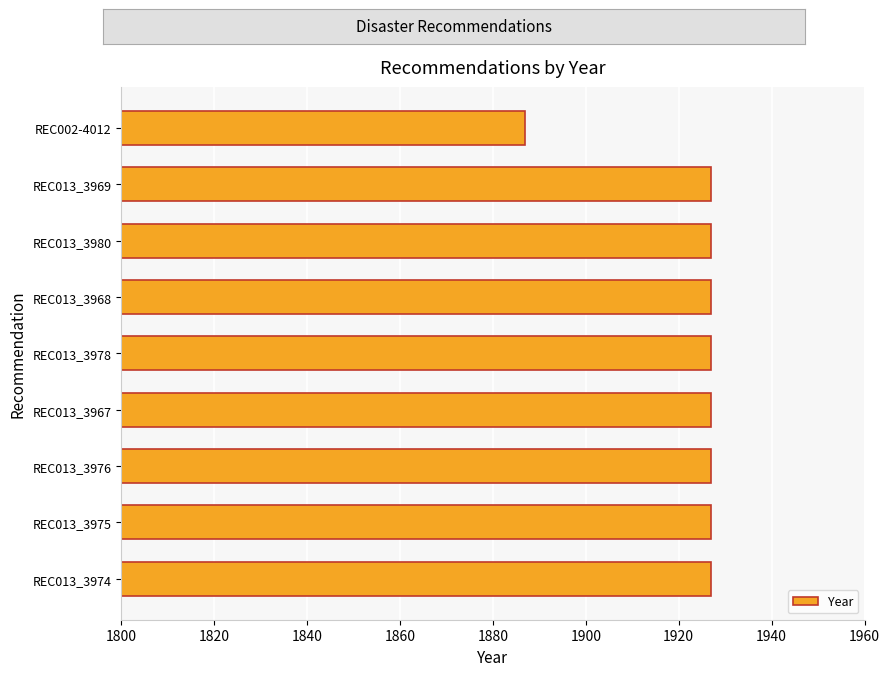

What is the difference between the values at REC002-4012 and REC013_3969?

40